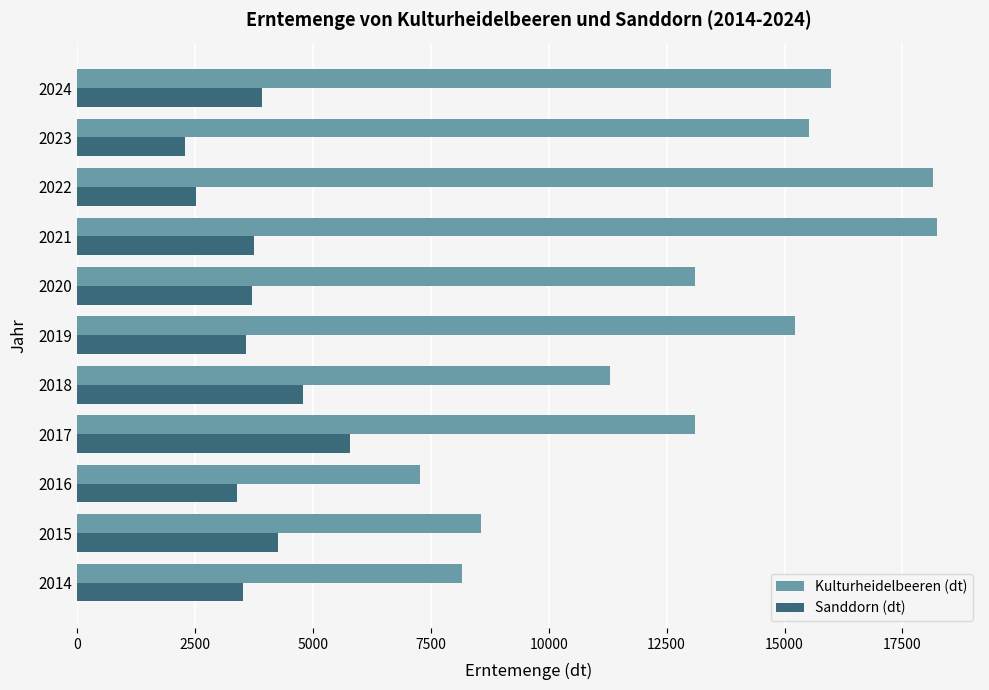

What is the average value of the Kulturheidelbeeren (dt) series?

13146